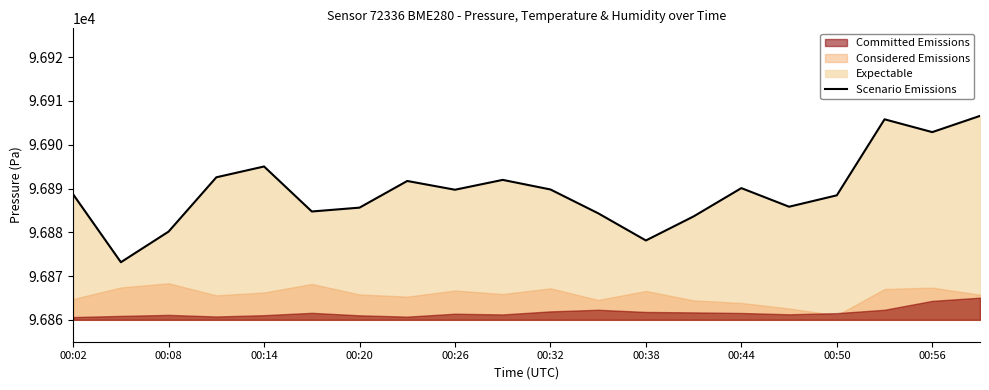

The Scenario Emissions series shows 152150.2 at 00:50. True or false?

False